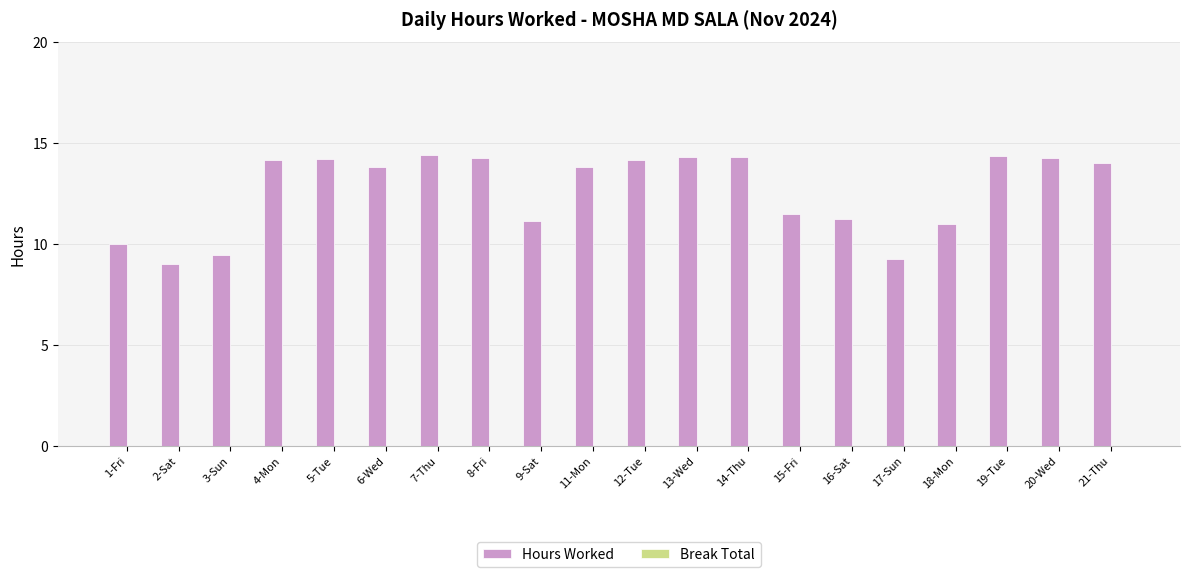

Which has a higher value, 9-Sat or 5-Tue?

5-Tue